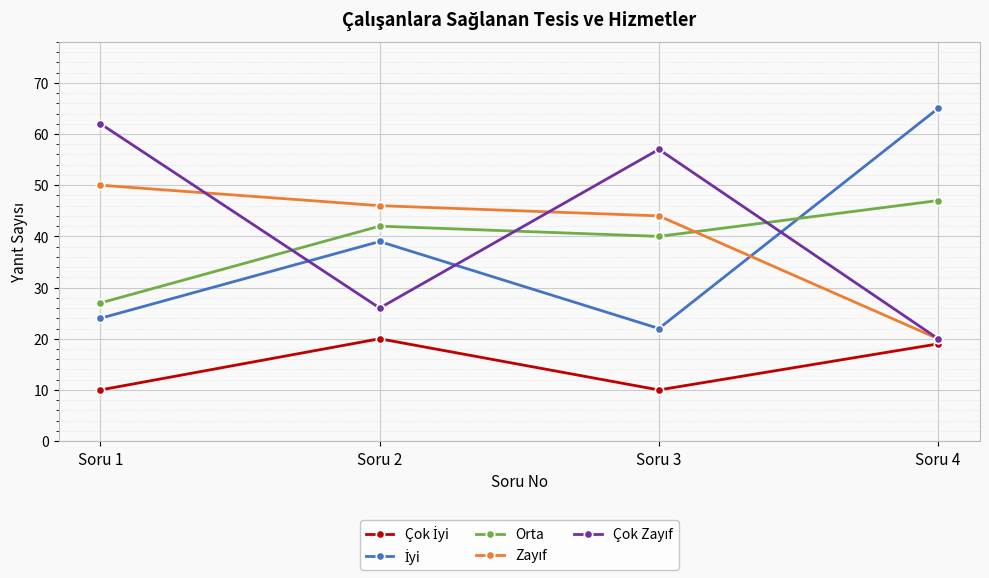

List the labels in order of Orta value, smallest first.

Soru 1, Soru 3, Soru 2, Soru 4